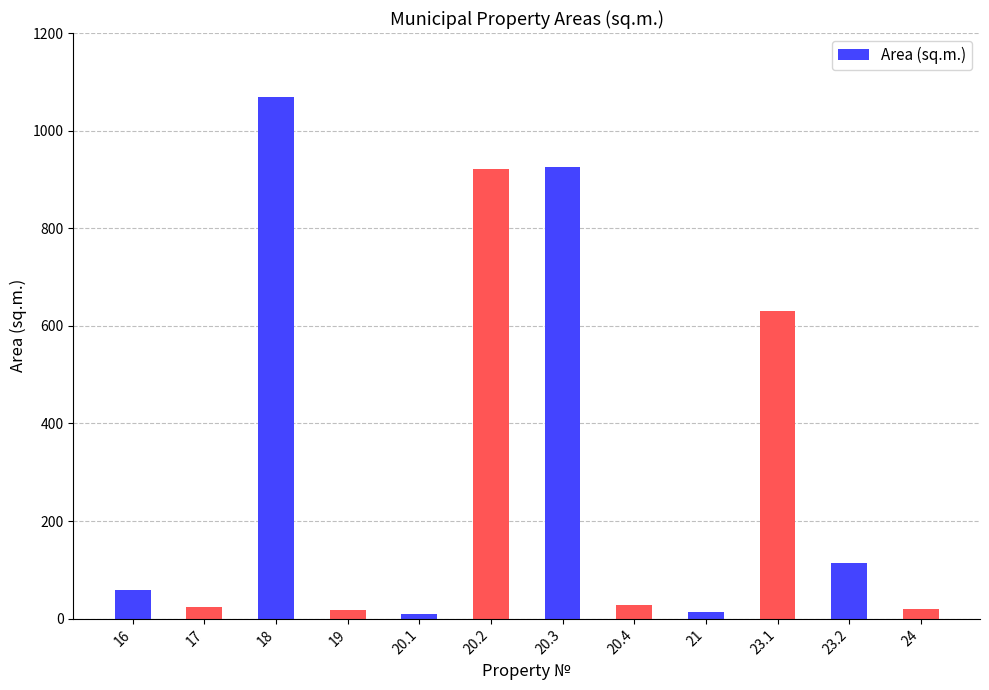

Is it true that the value at 23.2 is 114.0?

True